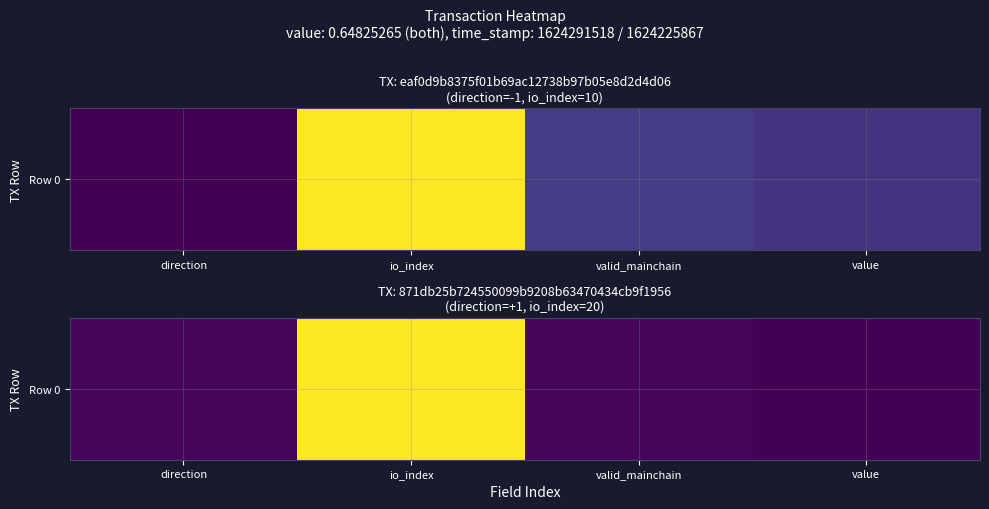

The chart shows a value of 0.0 at direction. True or false?

True